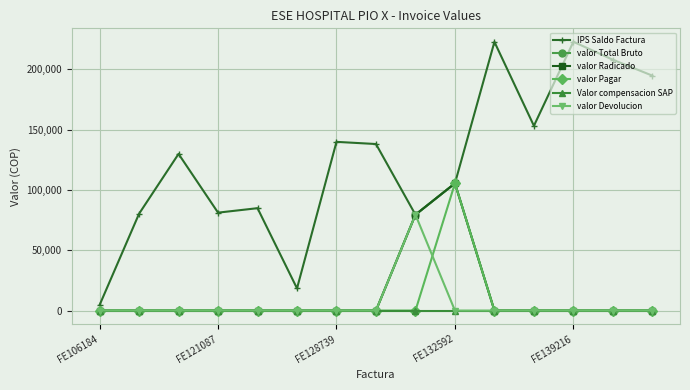

How many lines are shown in the chart?

6